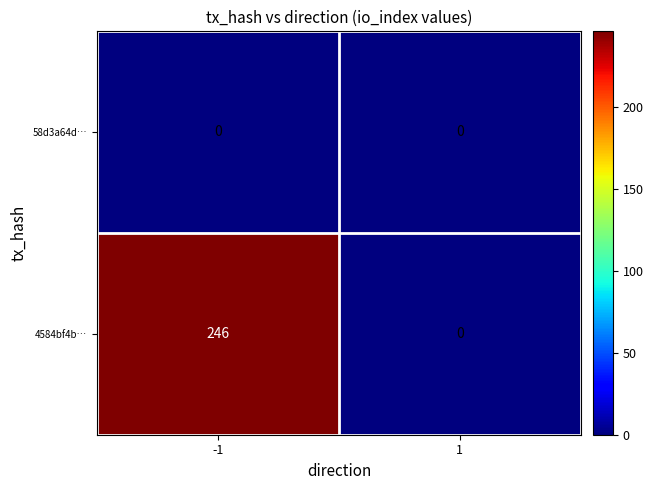

What is the greatest value displayed?

246